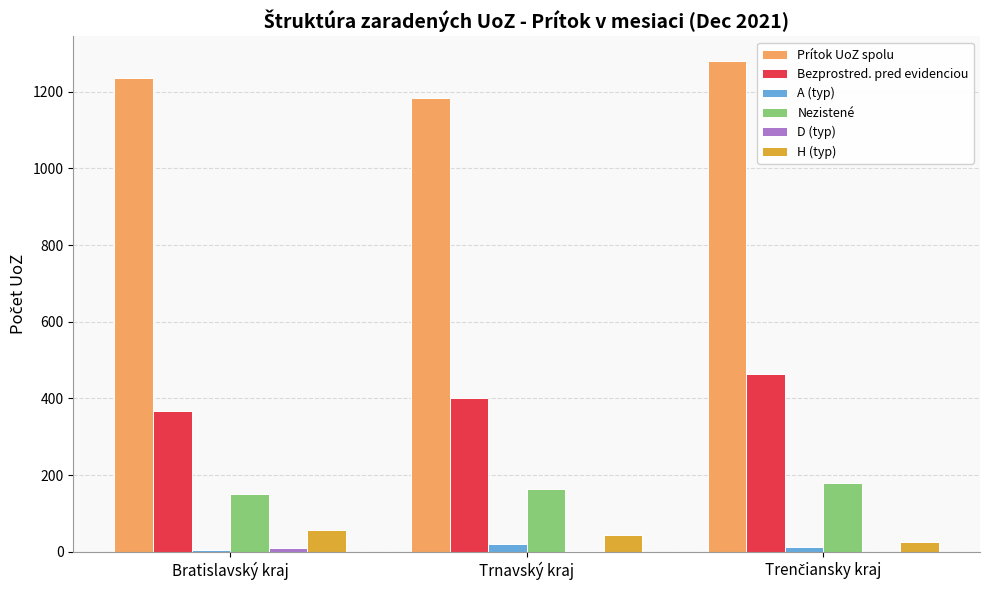

Which series has the largest total across all categories?

Prítok UoZ spolu